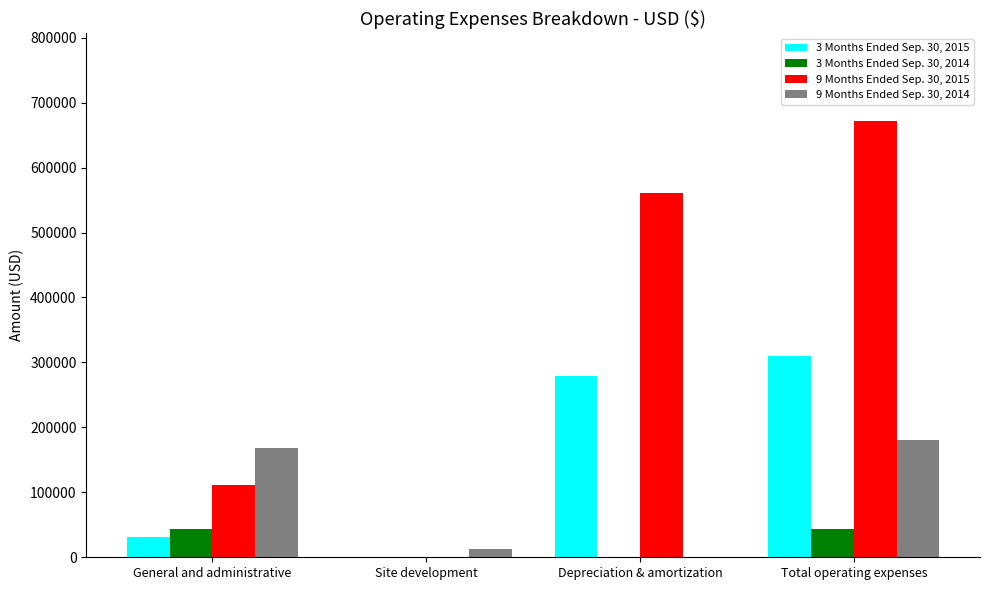

At which label does 3 Months Ended Sep. 30, 2015 reach its peak?

Total operating expenses